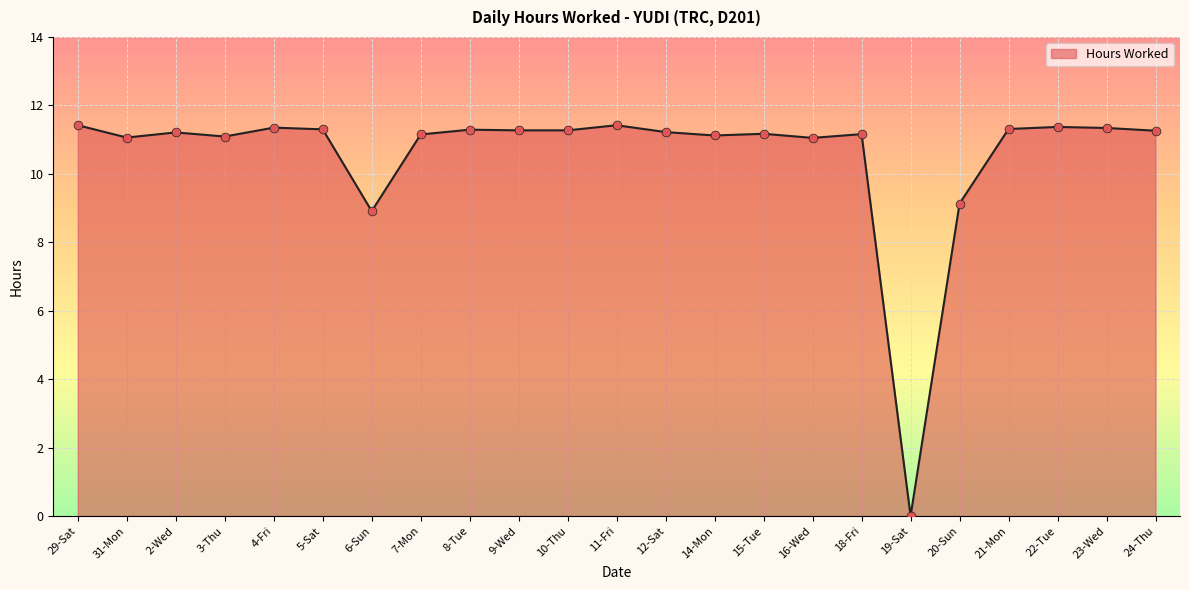

Which has a higher value, 22-Tue or 18-Fri?

22-Tue